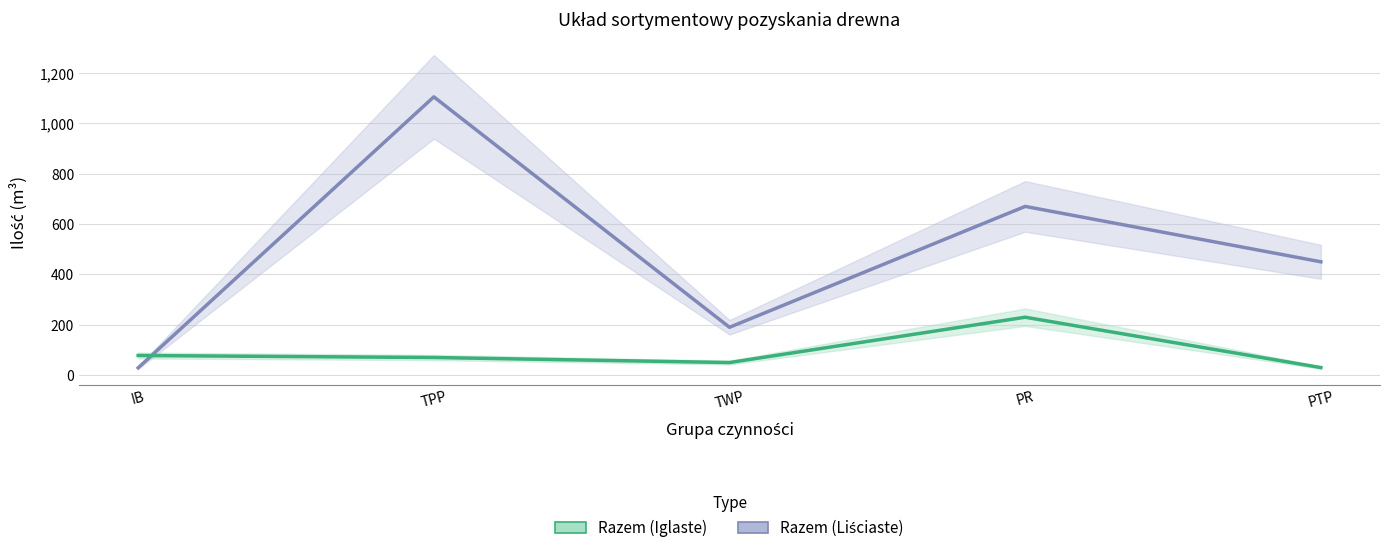

How many categories are shown in the chart?

5